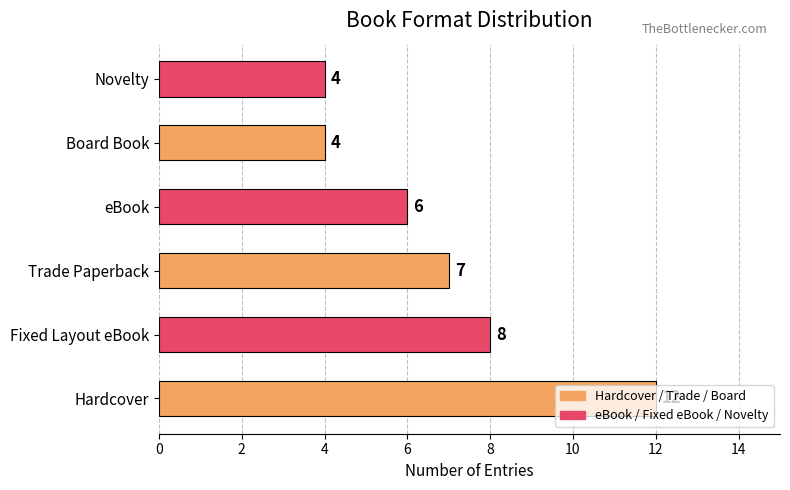

What is the difference between the maximum and second lowest values?

8